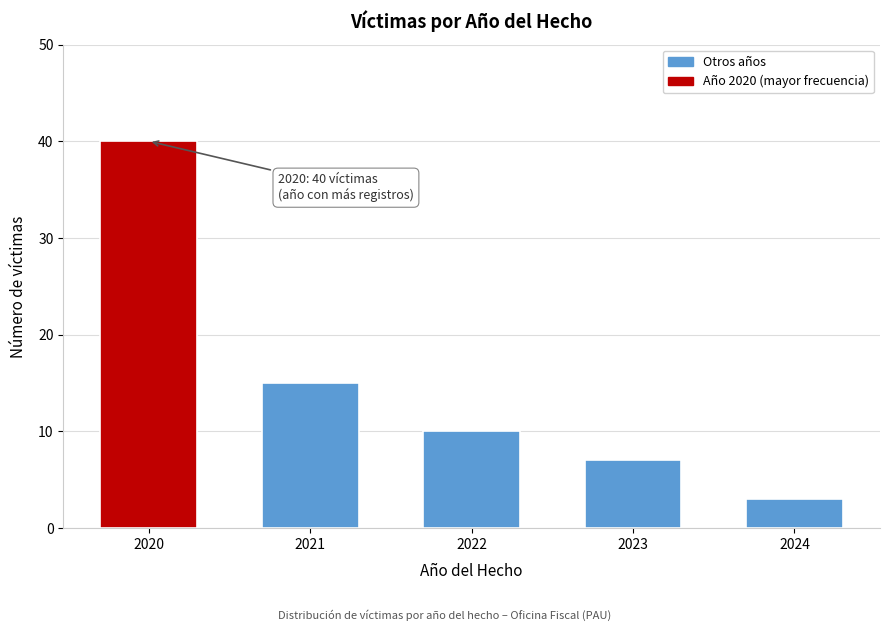

Reading left to right, list all the values displayed in this chart.

2020=40	2021=15	2022=10	2023=7	2024=3